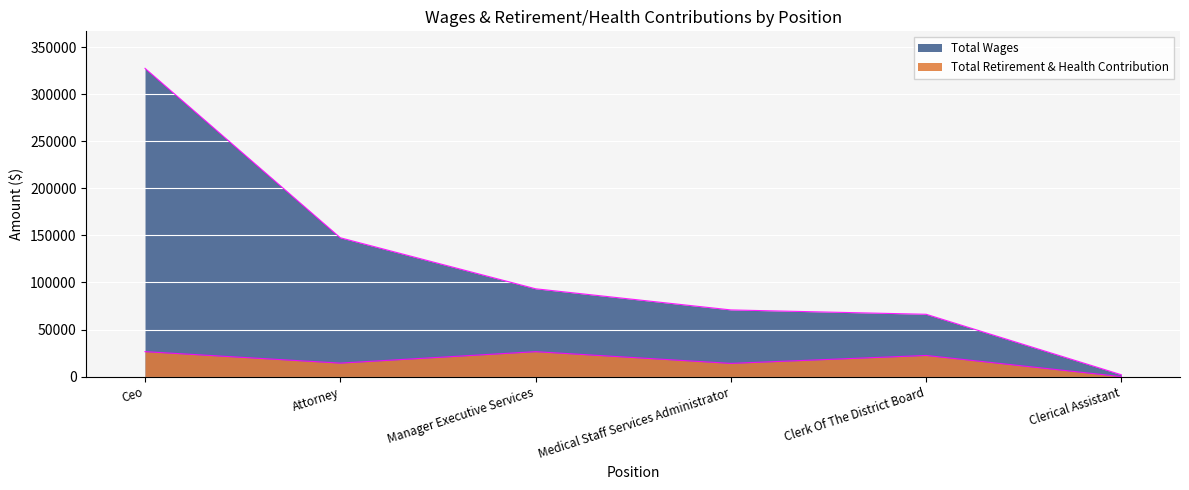

At which label is Total Wages closest to 164742?

Attorney